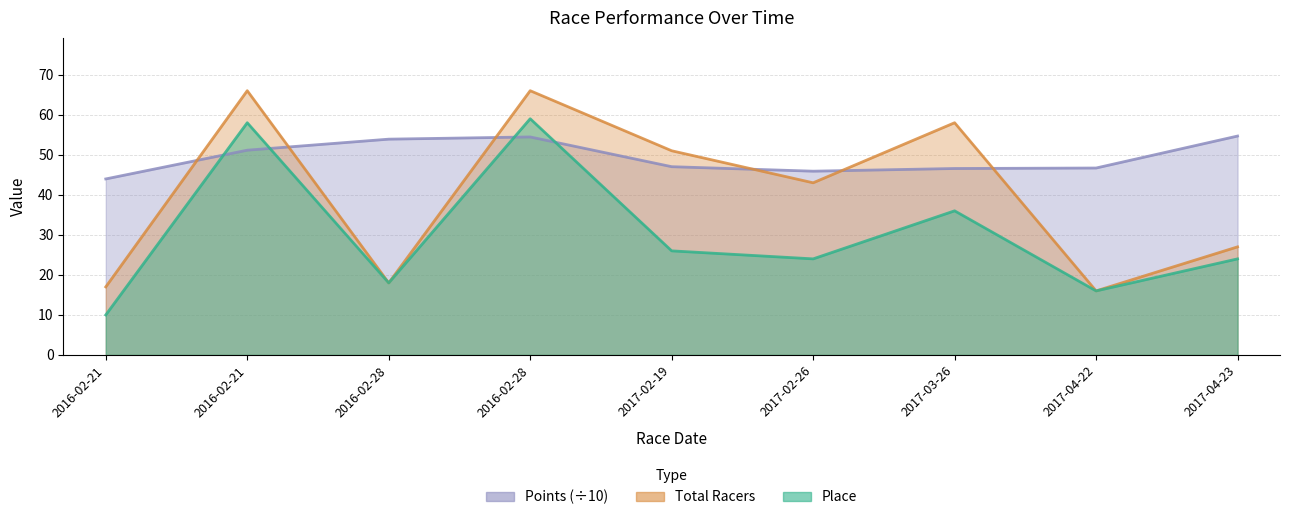

What is the label of the 2nd point from the right?

2017-04-22